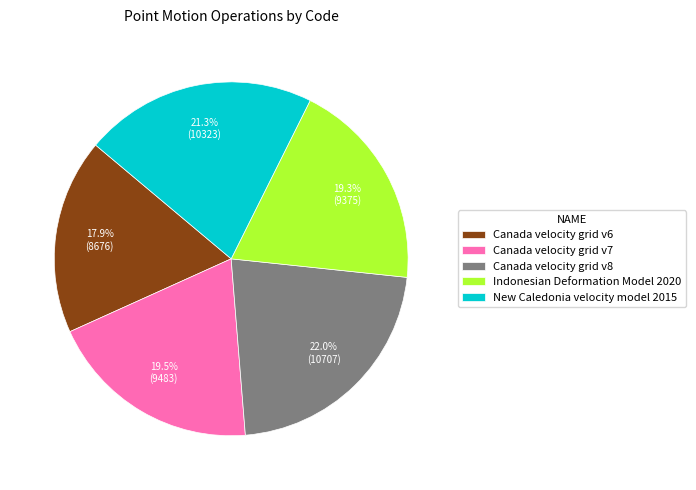

What is the ratio of the value at Canada velocity grid v8 to the value at Canada velocity grid v6?

1.2